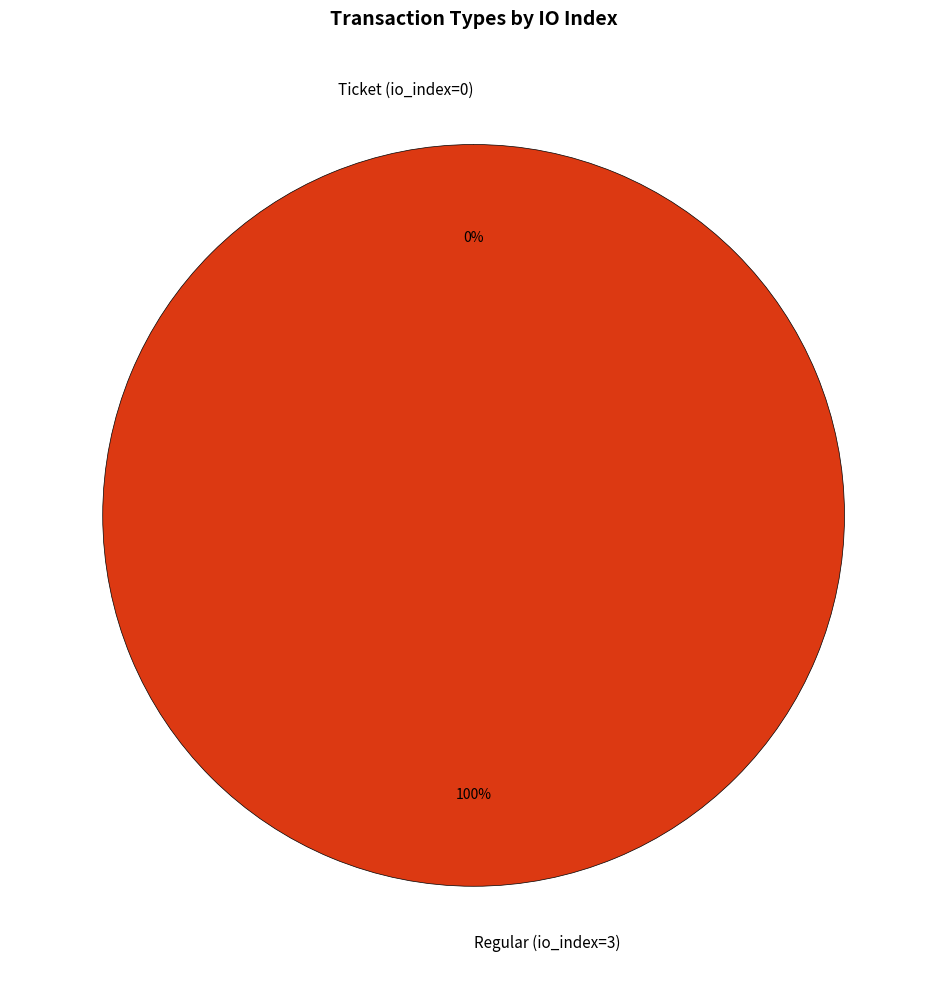

Is there a majority slice in this chart?

Yes